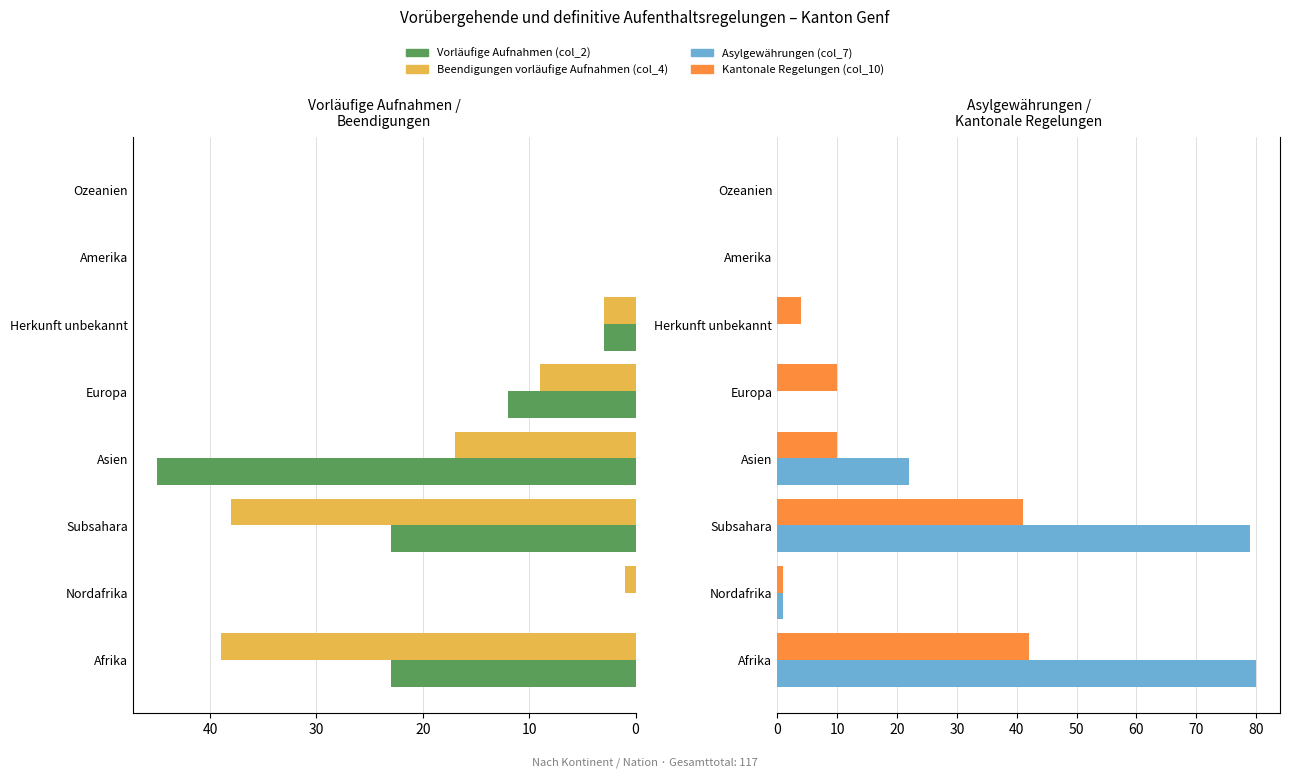

How many series are shown in this chart?

4